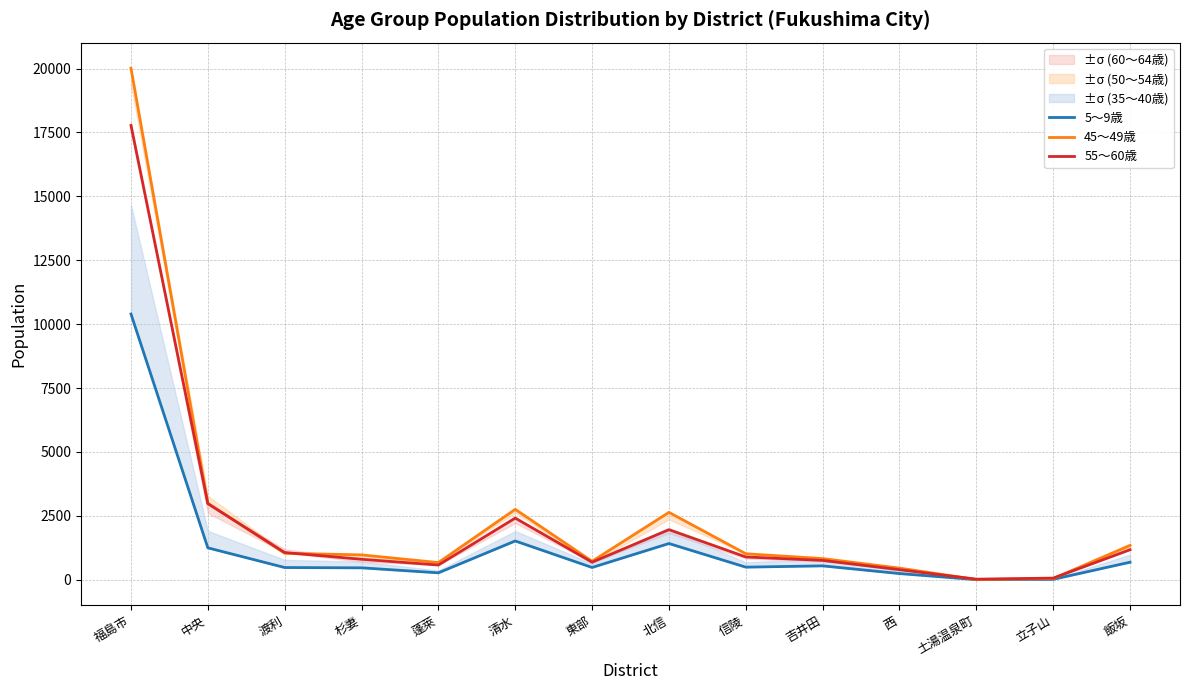

At which category does 45～49歳 reach its first local valley?

蓬萊